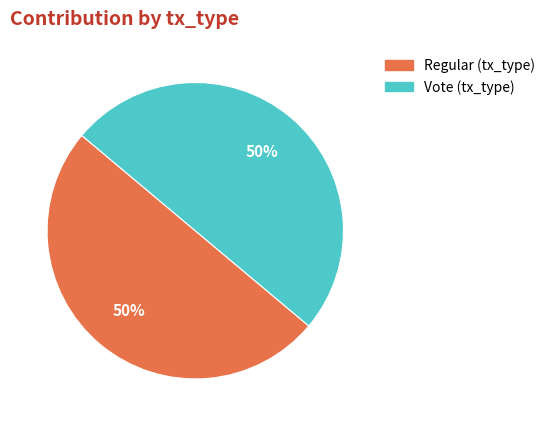

To the nearest percent, what is the combined percentage of Vote (tx_type) and Regular (tx_type)?

100%